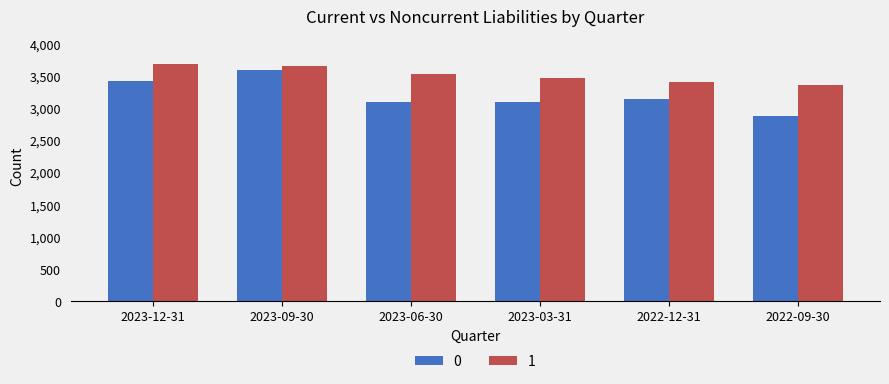

Where does the 1 series first go above 3535200?

2023-12-31